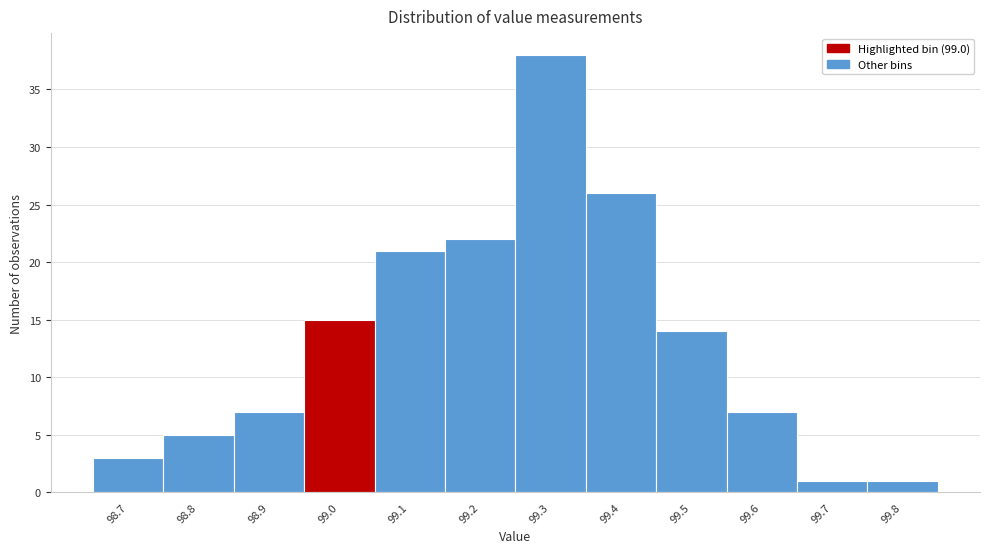

Reading left to right, transcribe all the data shown in this chart.

3	5	7	15	21	22	38	26	14	7	1	1